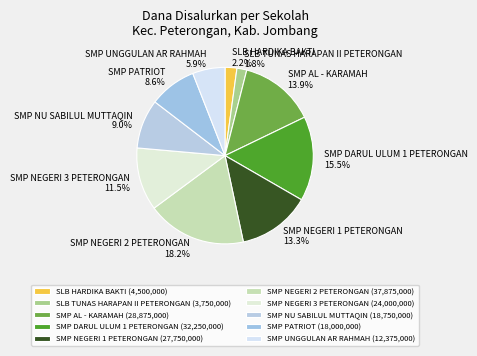

Is there any slice that represents more than half of the pie?

No